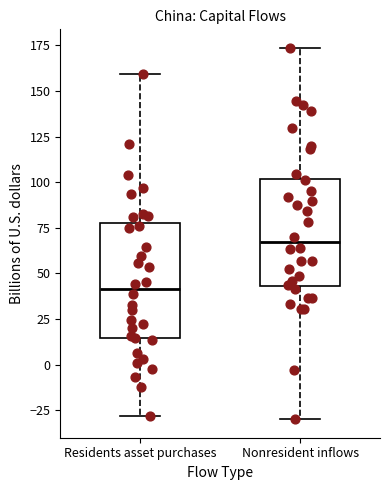

Where does the median line of the box for Residents asset purchases sit on the y-axis? The values are not printed on the chart, so give them approximately, as read against the axis.

40